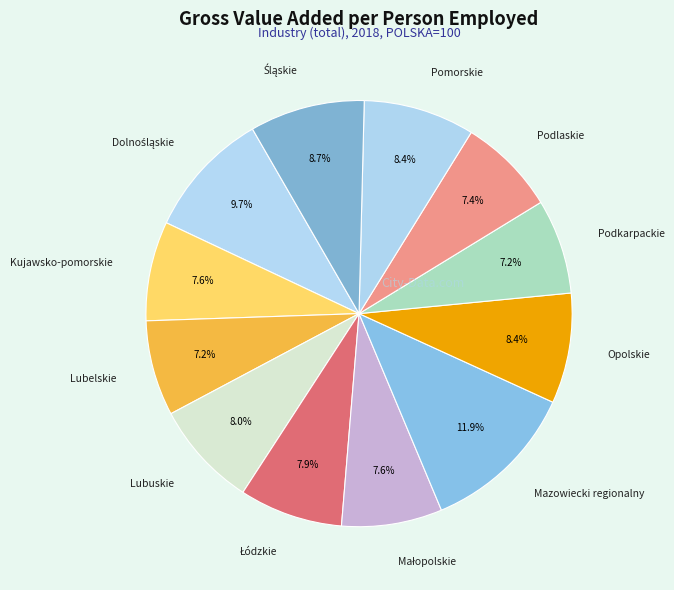

What portion of the pie excludes Mazowiecki regionalny?

88.1%